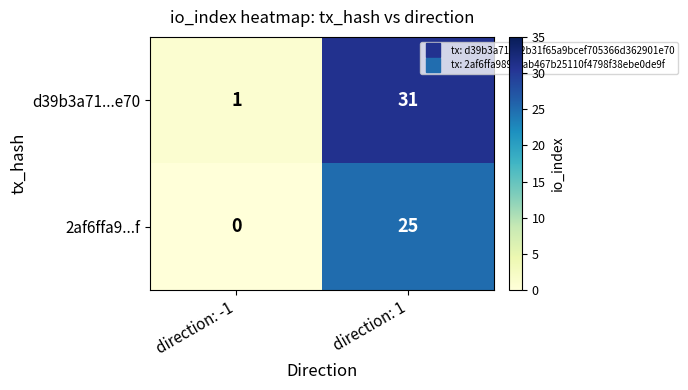

What is the sum of all d39b3a71...e70 values?

32